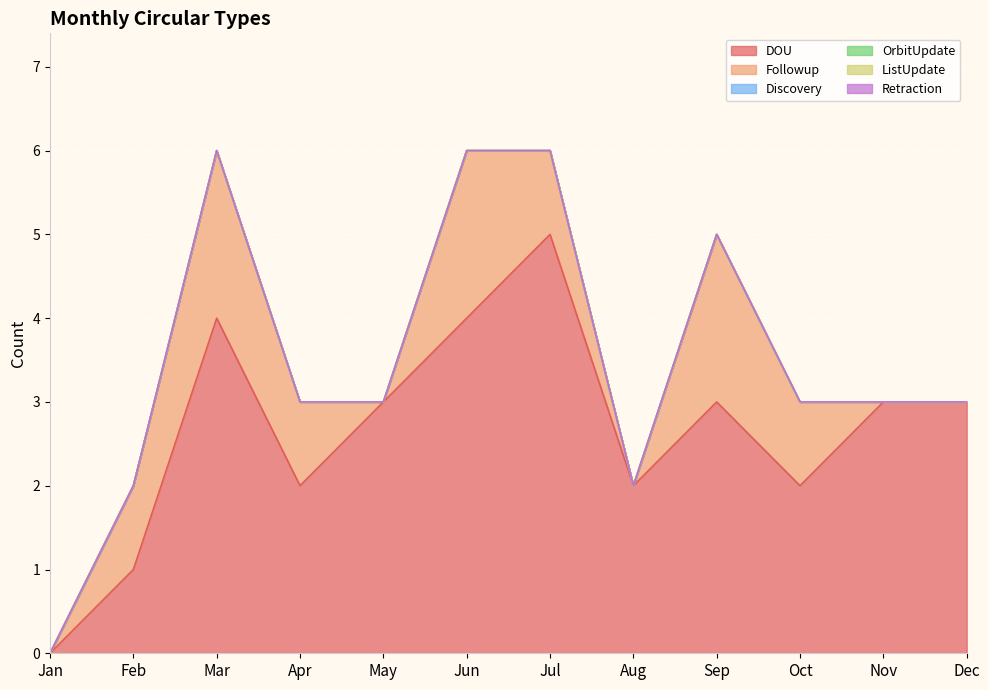

At how many categories does at least one series exceed 1?

10